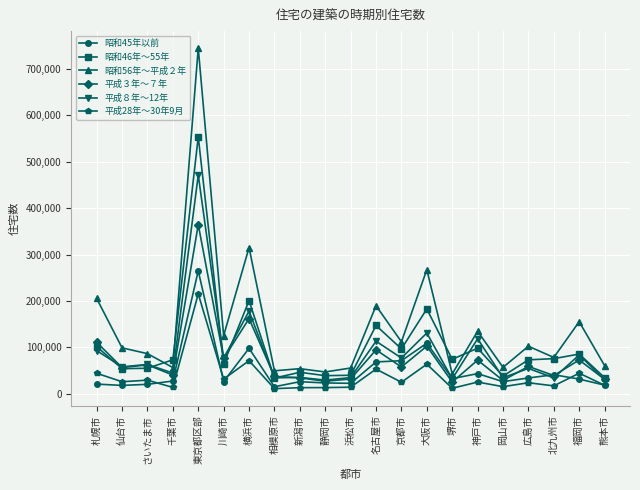

The 平成３年～７年 series shows 37953 at 神戸市. True or false?

False